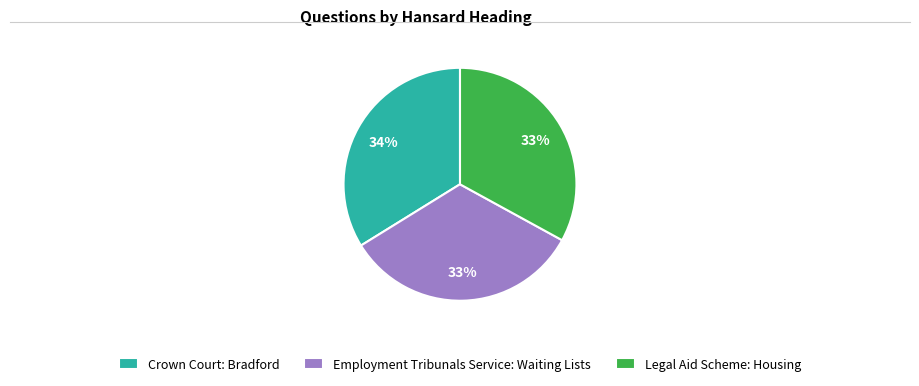

Combined, do Legal Aid Scheme: Housing and Crown Court: Bradford account for over 50%?

Yes